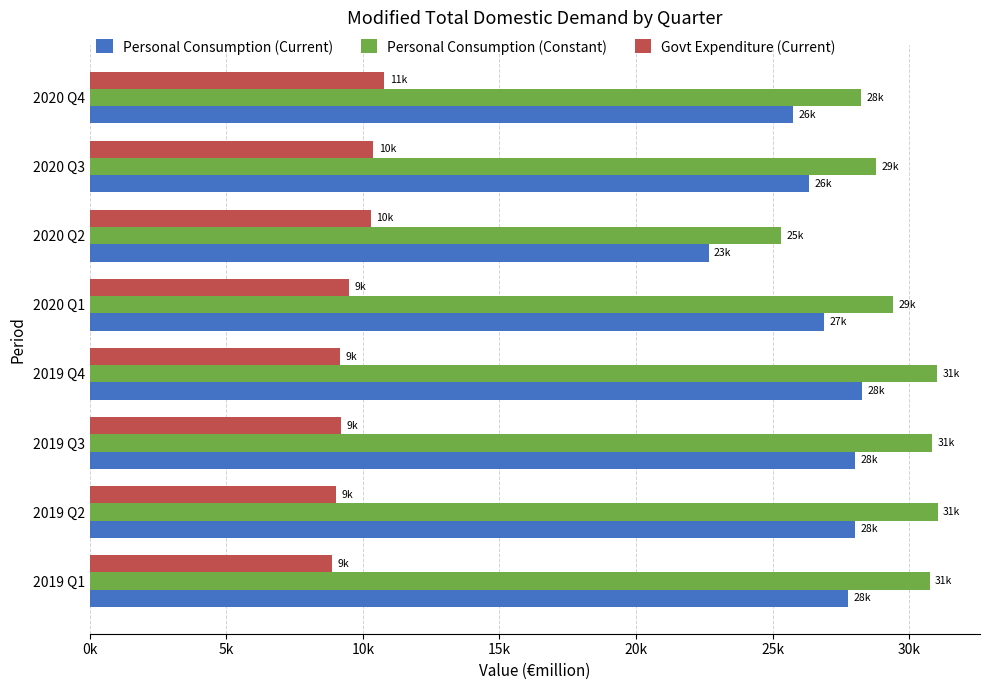

What is the sum of all Personal Consumption (Current) values?

213658.2